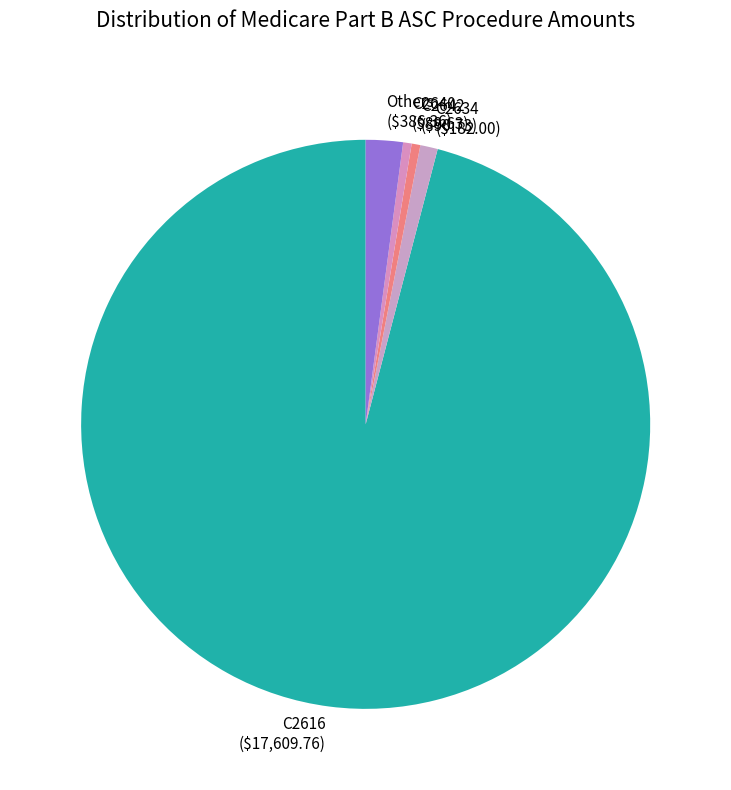

True or false: C2634 accounts for 11% of the total.

False